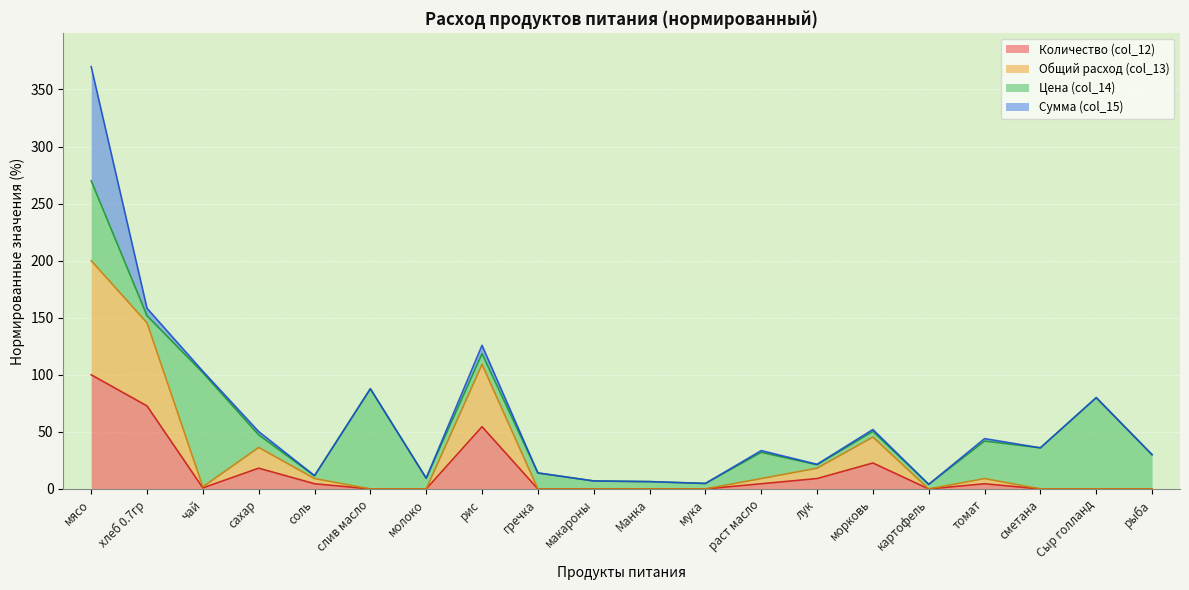

The value of Общий расход (col_13) at рис is 57.3. True or false?

False